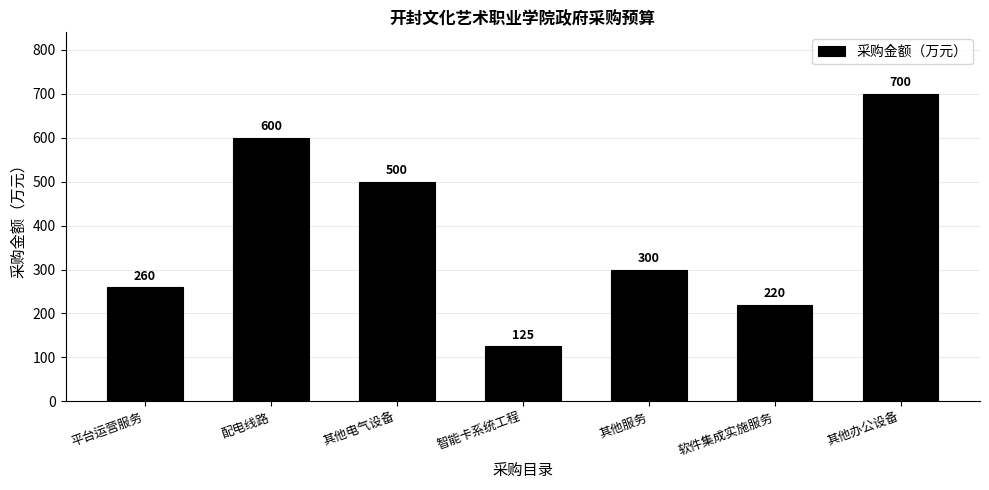

Reading right to left, list all the values displayed in this chart.

700	220	300	125	500	600	260